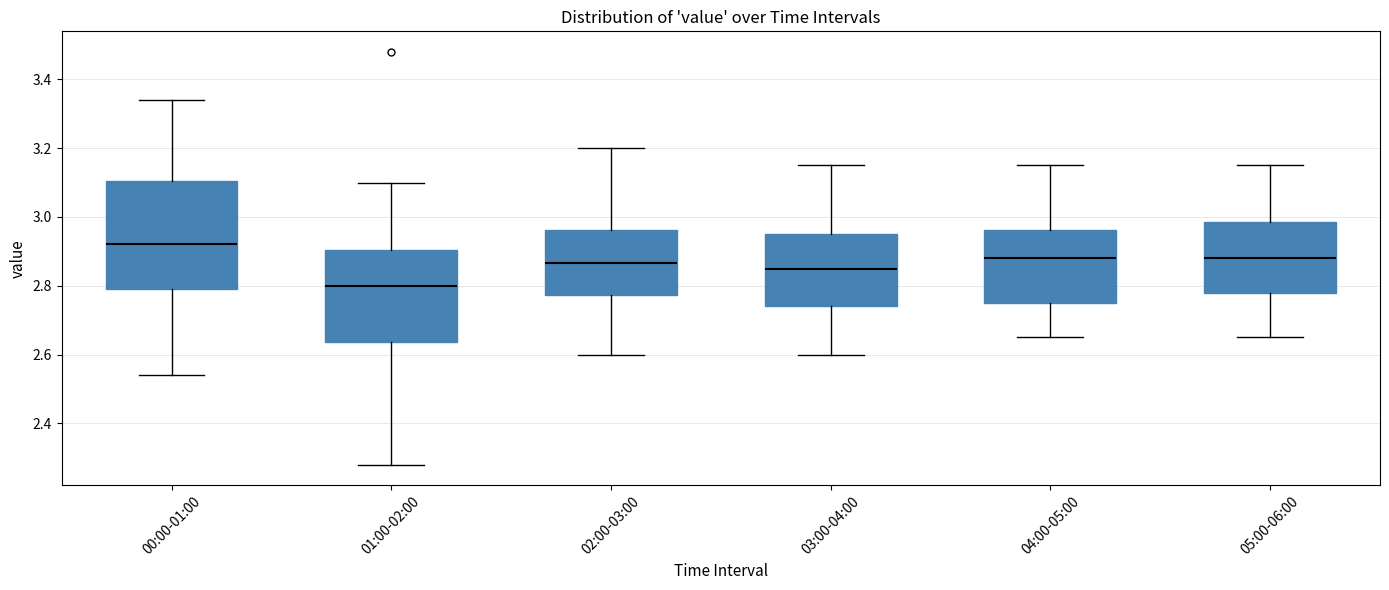

Reading left to right, transcribe this box plot: for each box, give where its median line is, the range the box spans, and where its two whiskers end, as read against the y-axis. The values are not printed on the chart, so give them approximately, as read against the axis.

00:00-01:00: median 2.92, box 2.80 to 3.10, whiskers 2.54 to 3.34
01:00-02:00: median 2.80, box 2.64 to 2.90, whiskers 2.28 to 3.10
02:00-03:00: median 2.86, box 2.78 to 2.96, whiskers 2.60 to 3.20
03:00-04:00: median 2.86, box 2.74 to 2.96, whiskers 2.60 to 3.16
04:00-05:00: median 2.88, box 2.76 to 2.96, whiskers 2.66 to 3.16
05:00-06:00: median 2.88, box 2.78 to 2.98, whiskers 2.66 to 3.16